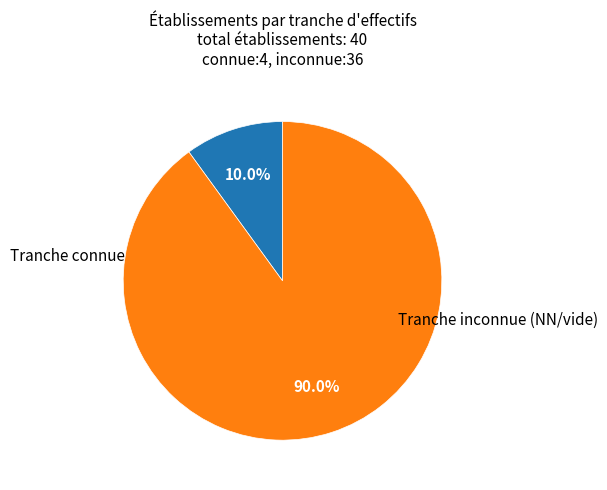

Is there any slice that represents more than half of the pie?

Yes